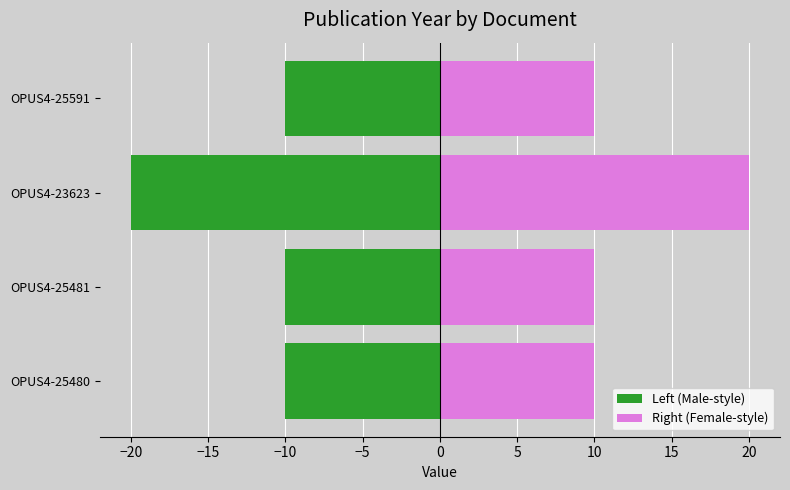

Reading left to right, extract all data points from this chart.

Left (Male-style): -10	-10	-20	-10
Right (Female-style): 10	10	20	10